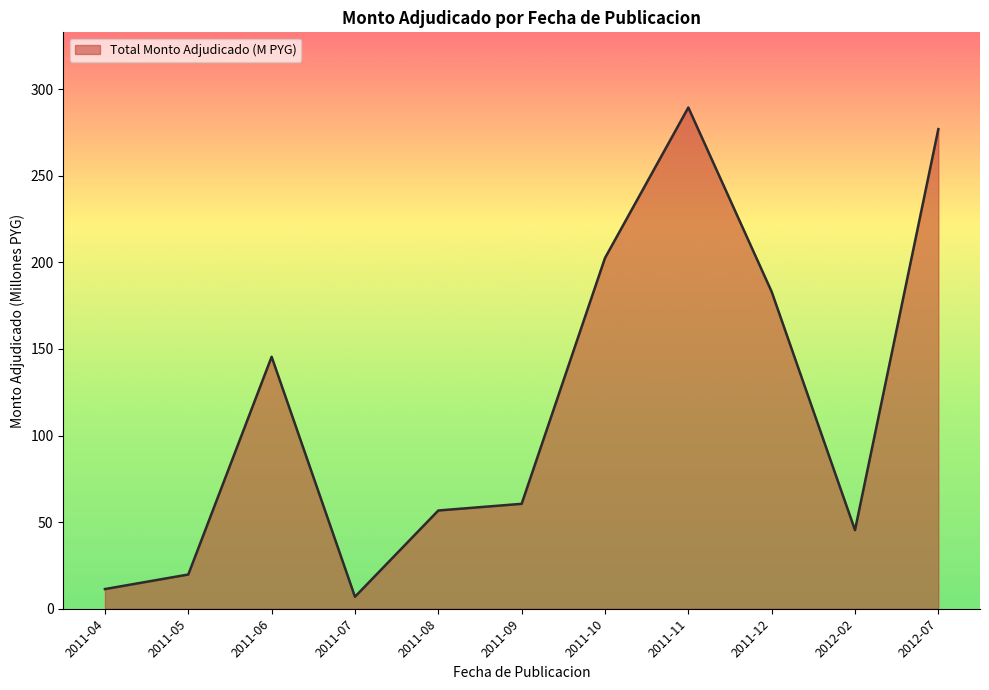

What is the approximate value at 2011-10?

202.5